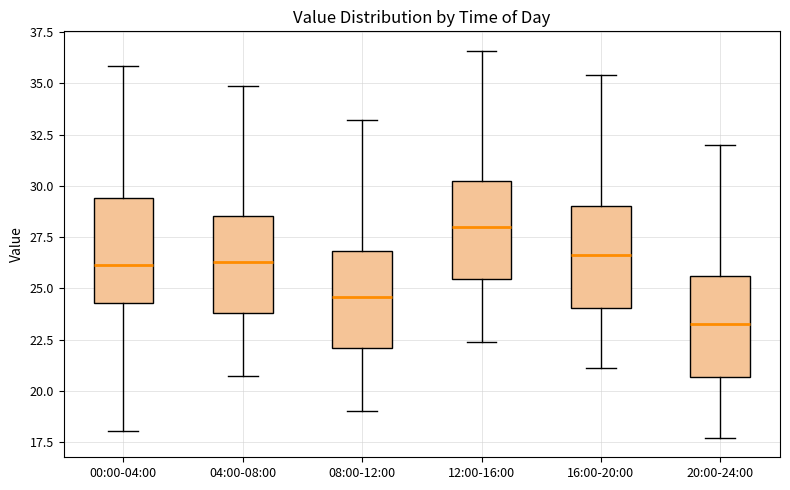

Reading left to right, transcribe this box plot: for each box, give where its median line is, the range the box spans, and where its two whiskers end, as read against the y-axis. The values are not printed on the chart, so give them approximately, as read against the axis.

00:00-04:00: median 26.0, box 24.5 to 29.5, whiskers 18.0 to 36.0
04:00-08:00: median 26.5, box 24.0 to 28.5, whiskers 20.5 to 35.0
08:00-12:00: median 24.5, box 22.0 to 27.0, whiskers 19.0 to 33.0
12:00-16:00: median 28.0, box 25.5 to 30.0, whiskers 22.5 to 36.5
16:00-20:00: median 26.5, box 24.0 to 29.0, whiskers 21.0 to 35.5
20:00-24:00: median 23.5, box 20.5 to 25.5, whiskers 17.5 to 32.0